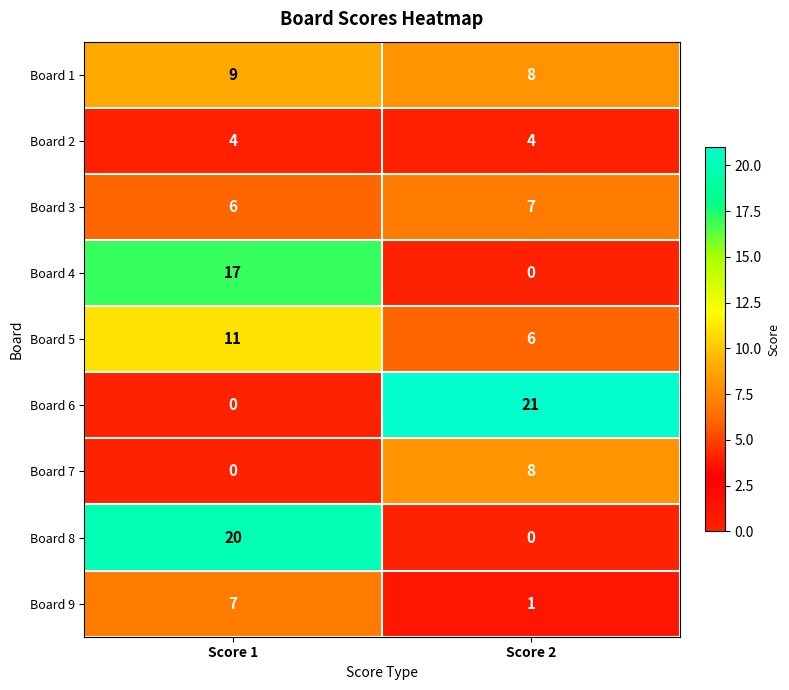

What is the difference between the maximum and minimum values in the Board 5 series?

5